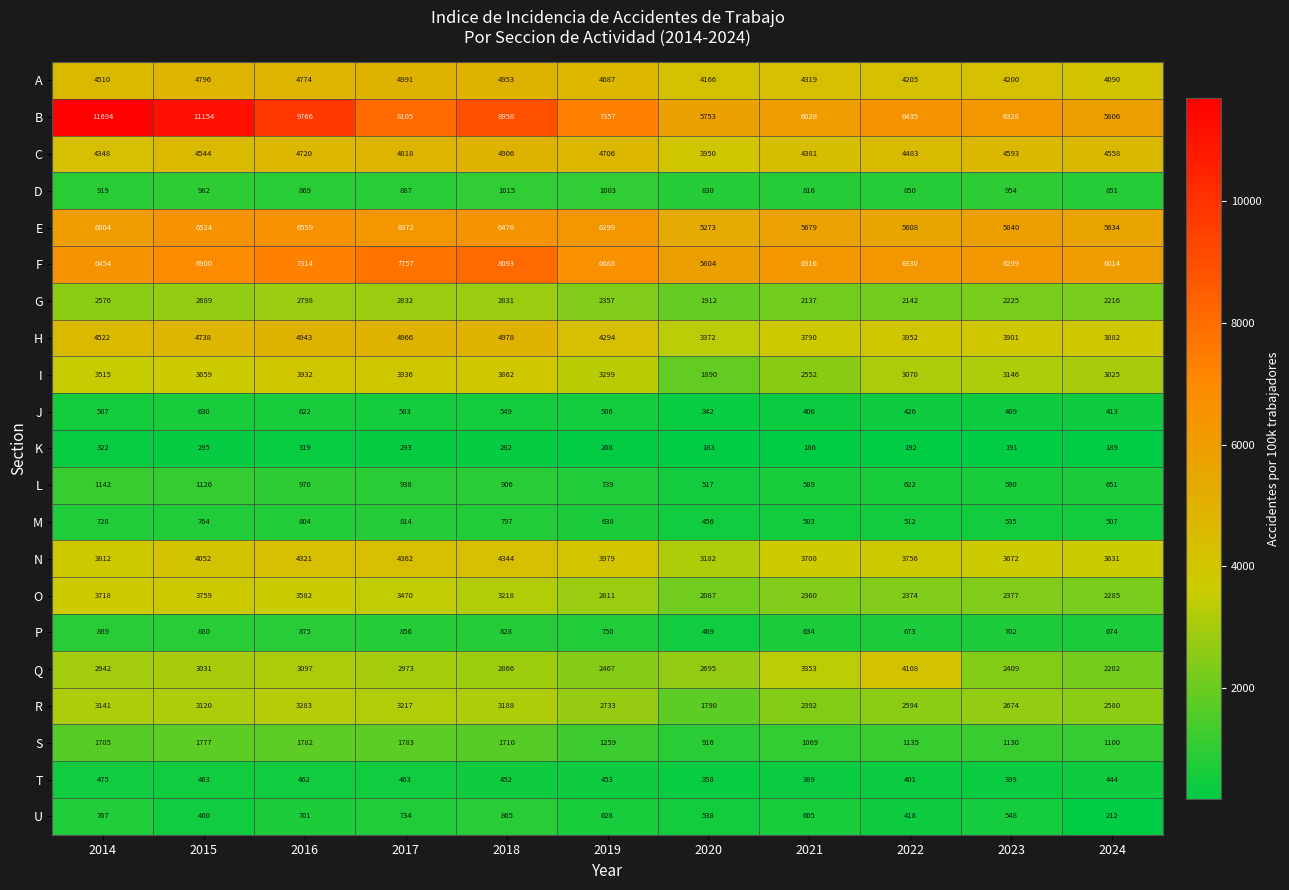

What is the smallest value displayed?

183